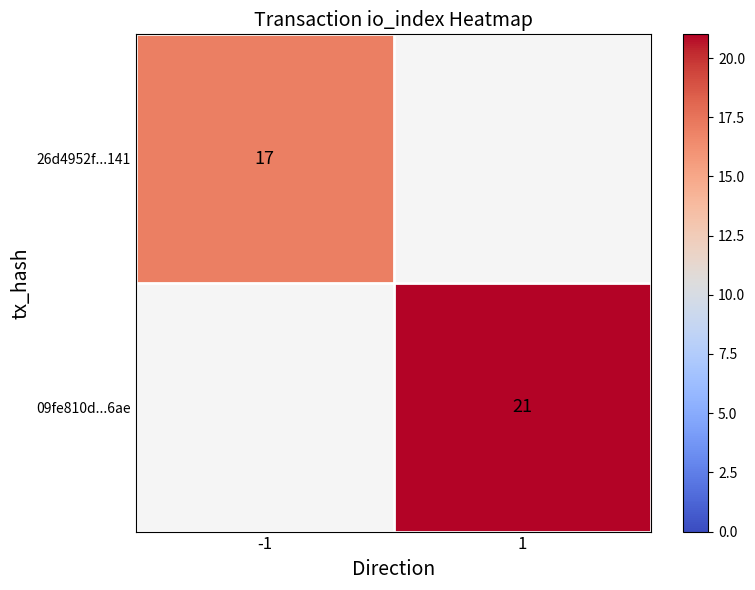

The 09fe810d...6ae series shows 21 at 1. True or false?

True